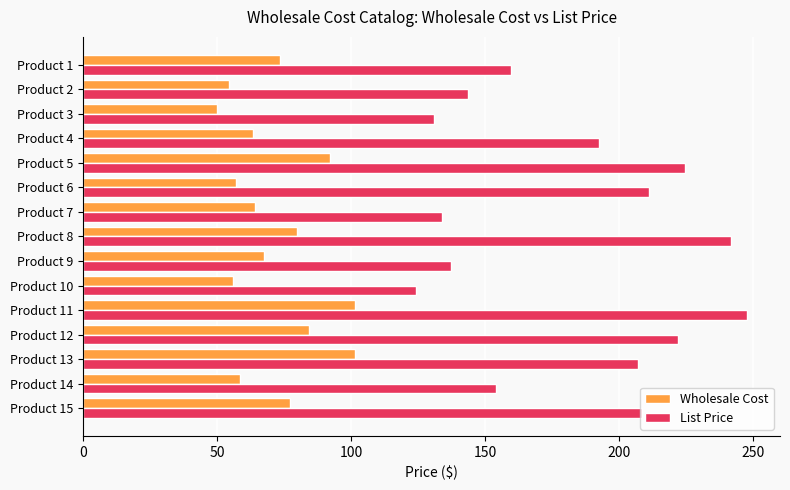

Is it true that List Price equals 124.1 at Product 10?

True